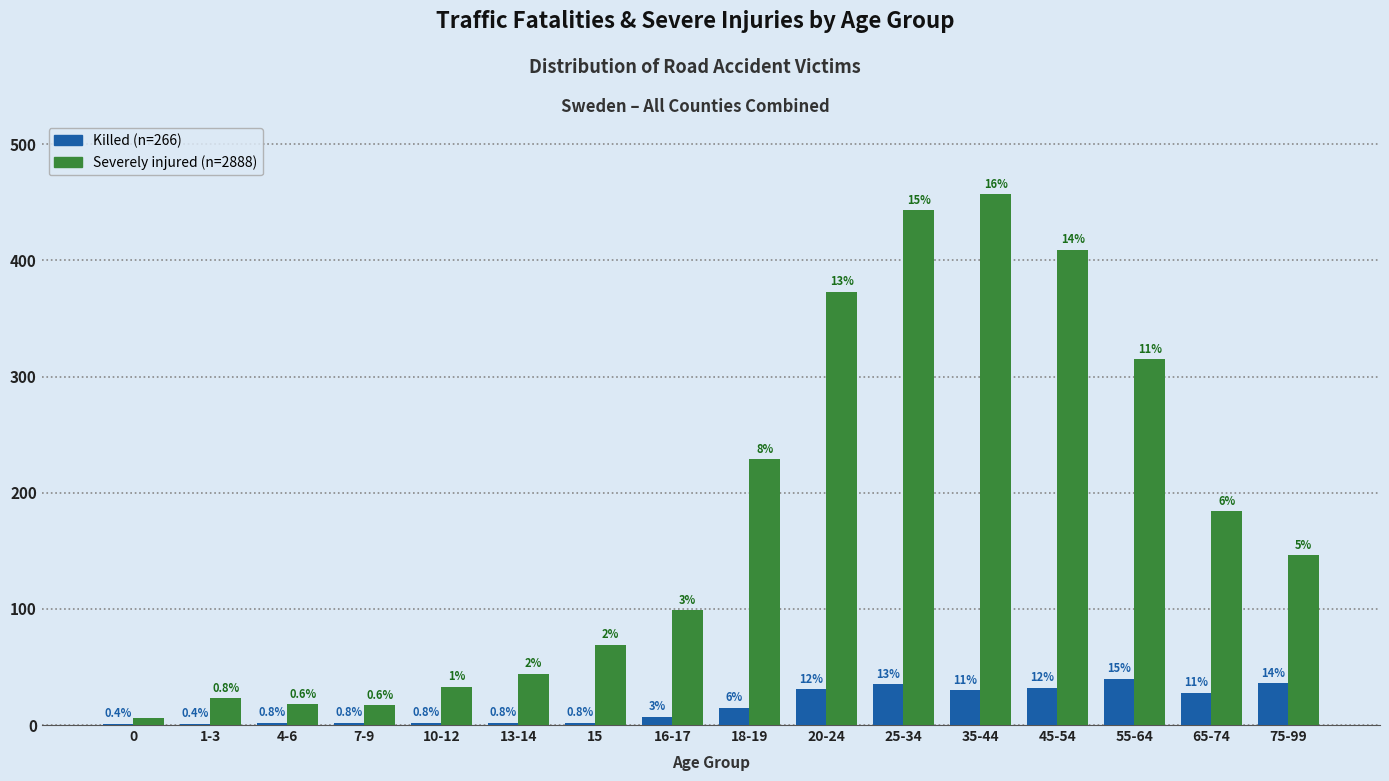

Does the chart contain stacked bars?

No